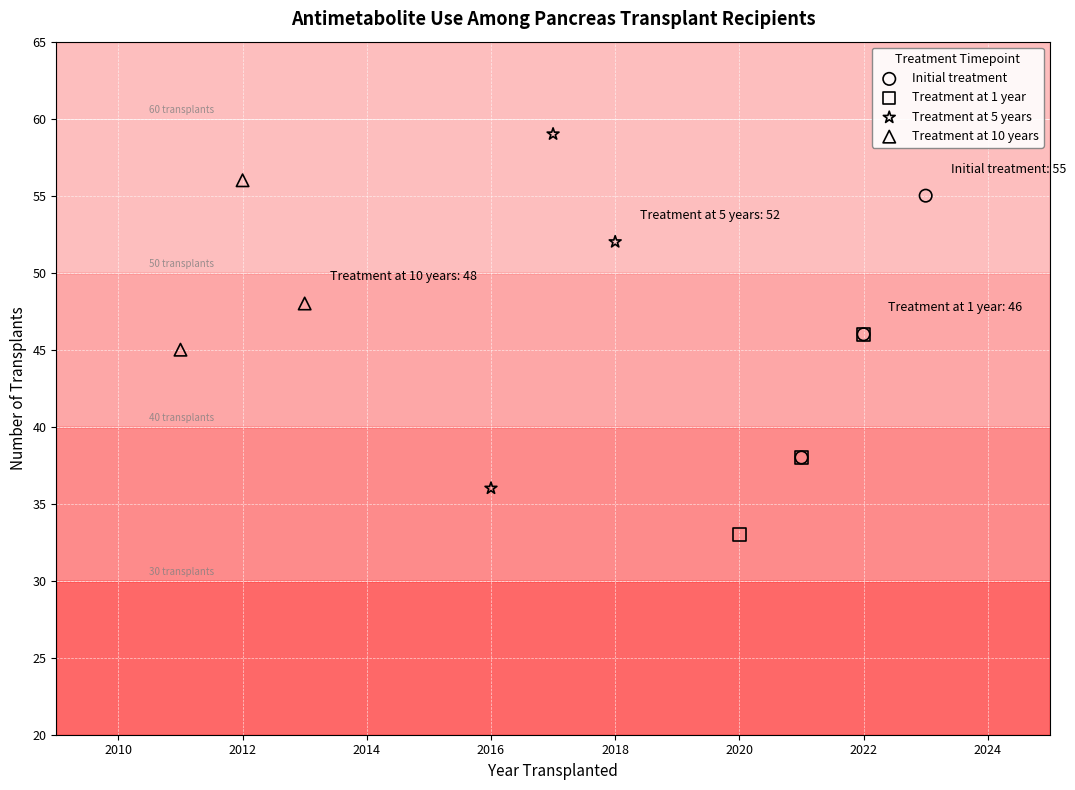

Which series reaches the minimum Y coordinate?

Treatment at 1 year